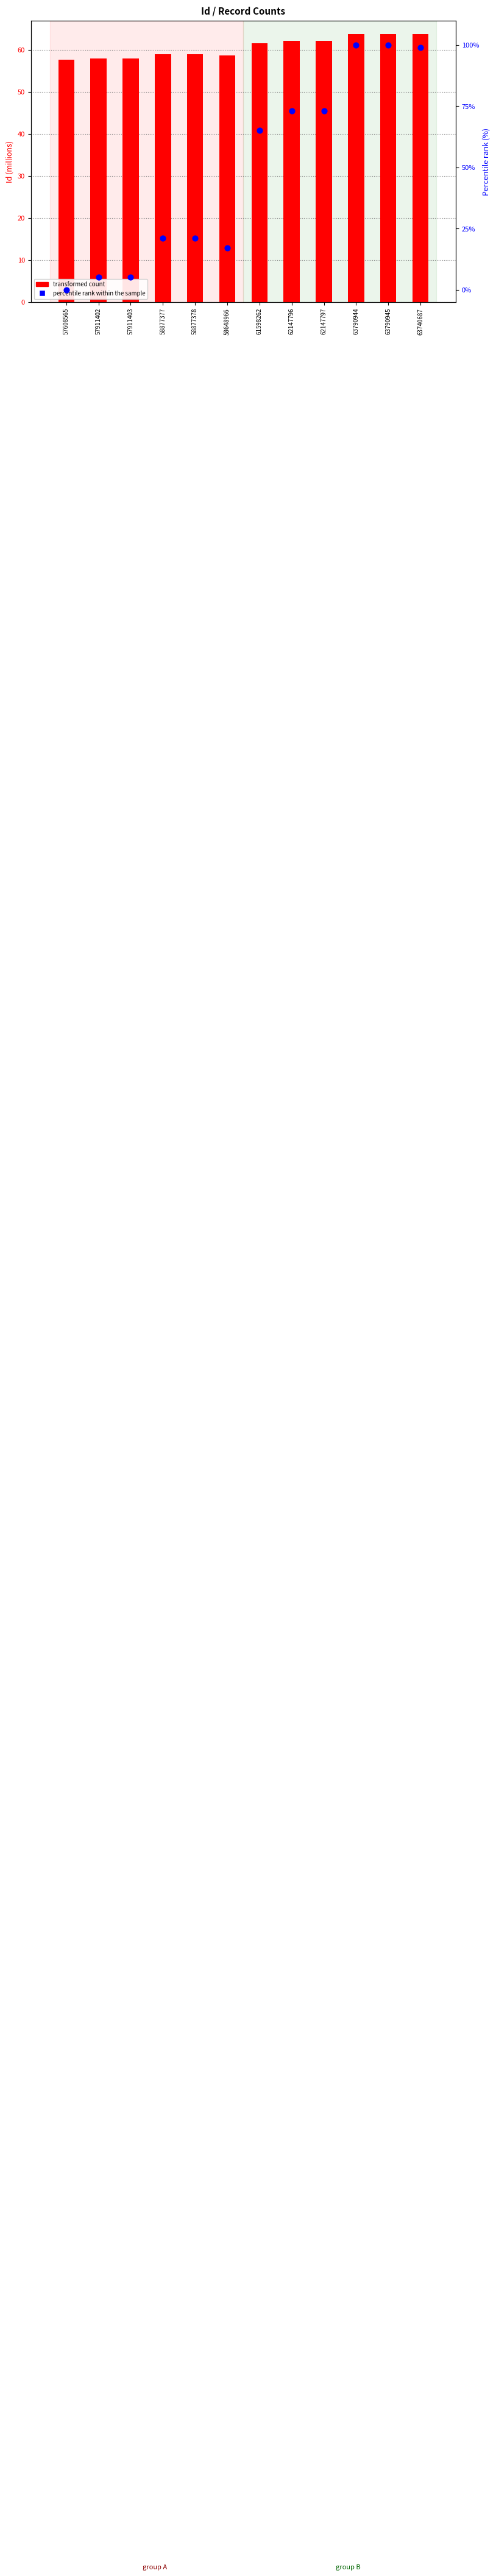

Which series contains the highest Y value?

percentile rank within the sample